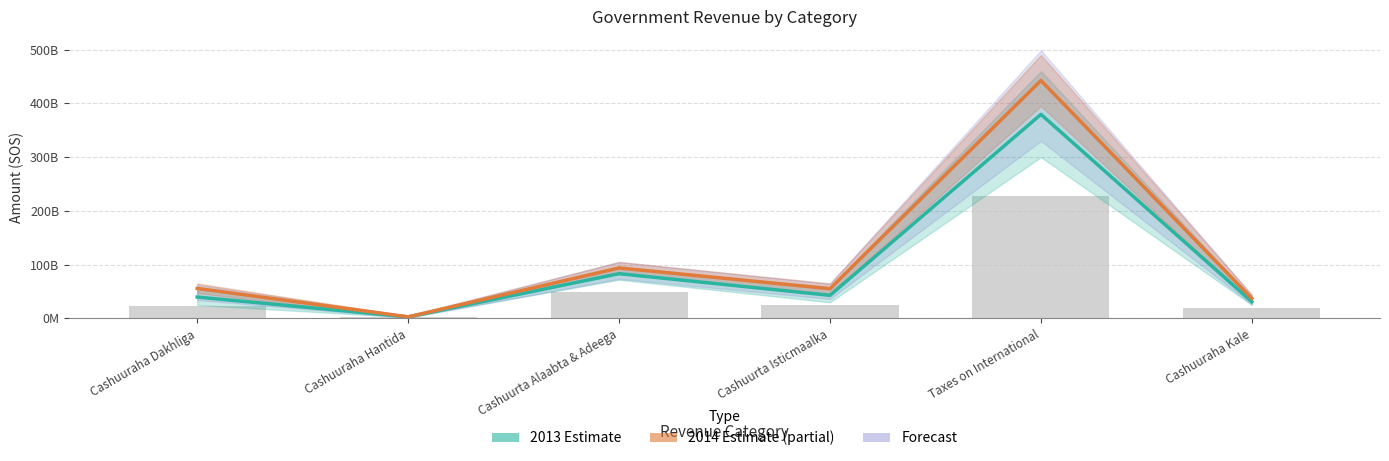

Between Cashuurta Isticmaalka and Cashuuraha Kale, which series saw the biggest shift?

2014 Estimate (partial)